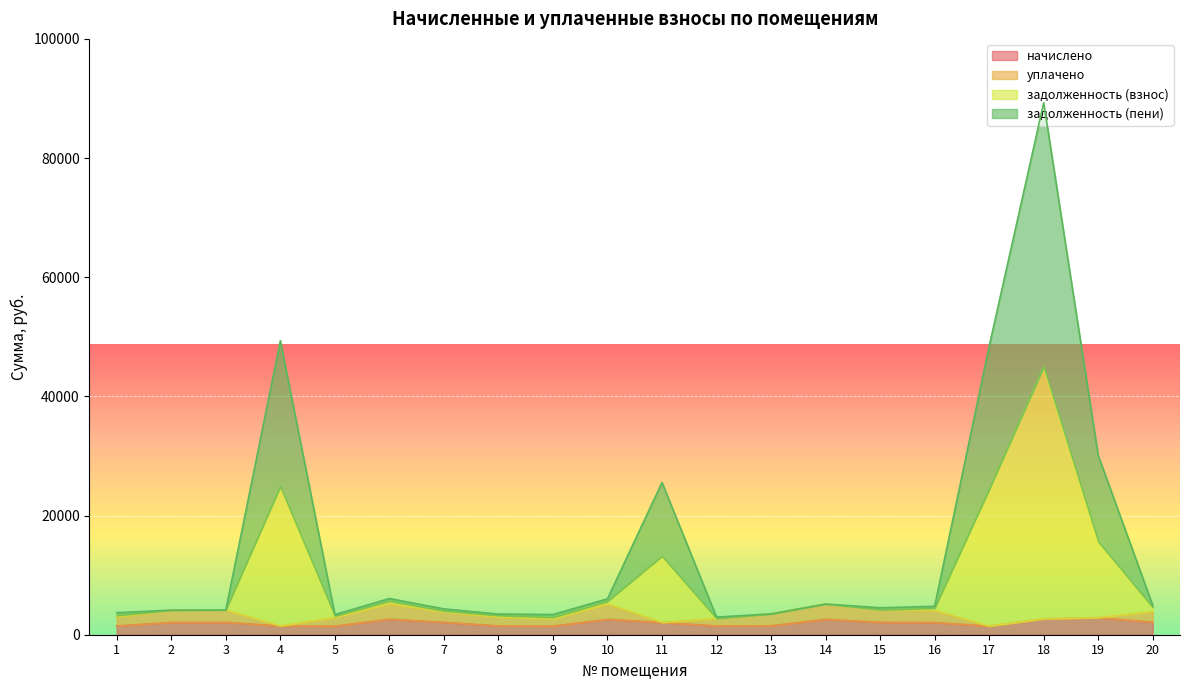

What is the value of the задолженность (пени) point at the 7th from the left?

3984.2